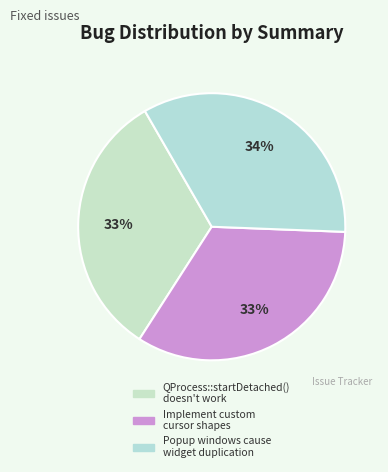

What is the ratio of the value at QProcess::startDetached() doesn't work to the value at Implement custom cursor shapes?

1.0